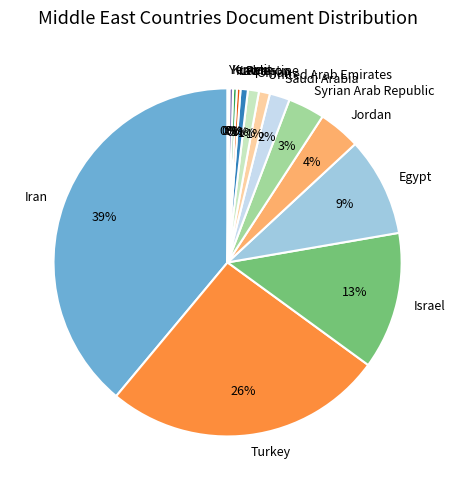

Which has a higher value, Israel or Jordan?

Israel